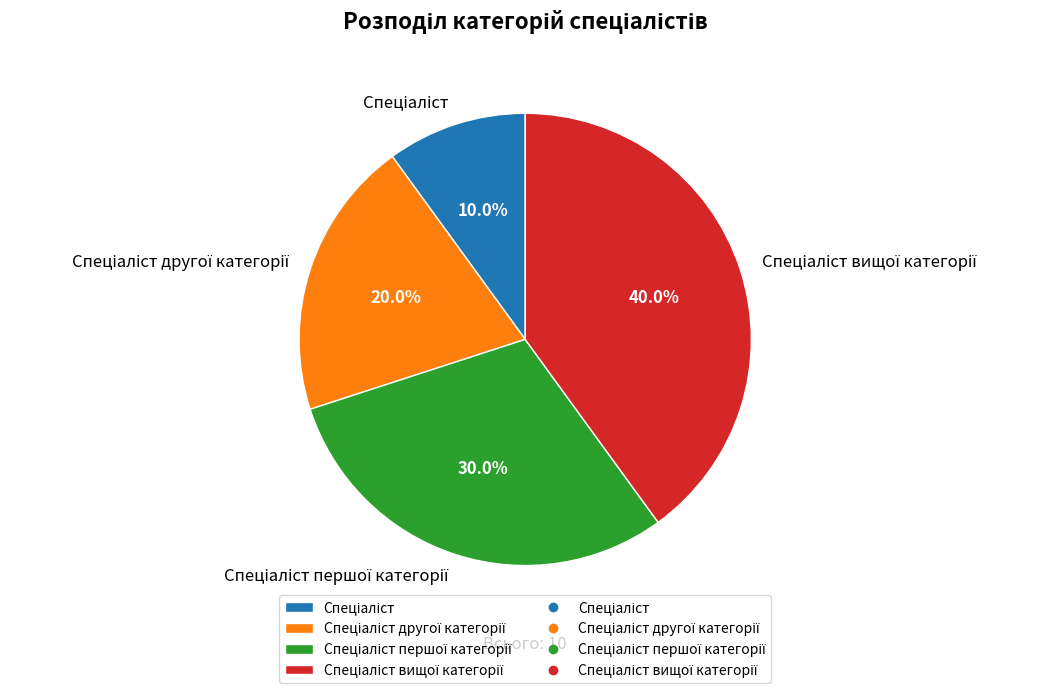

Is there a majority slice in this chart?

No